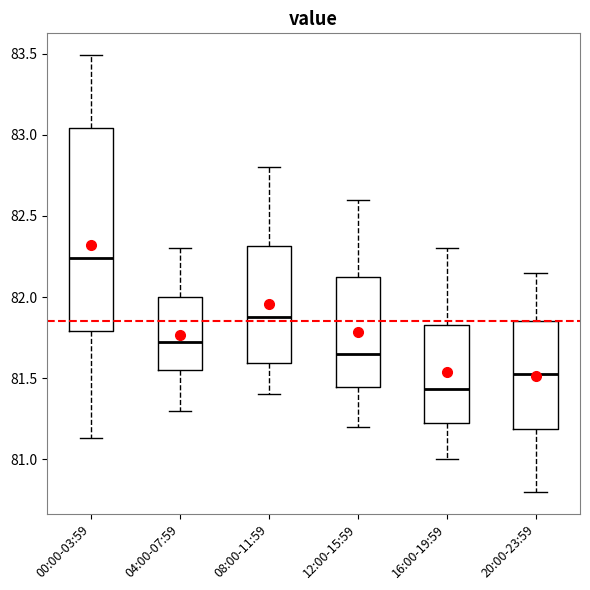

Which box is the tallest, from its lower edge to its upper edge?

00:00-03:59